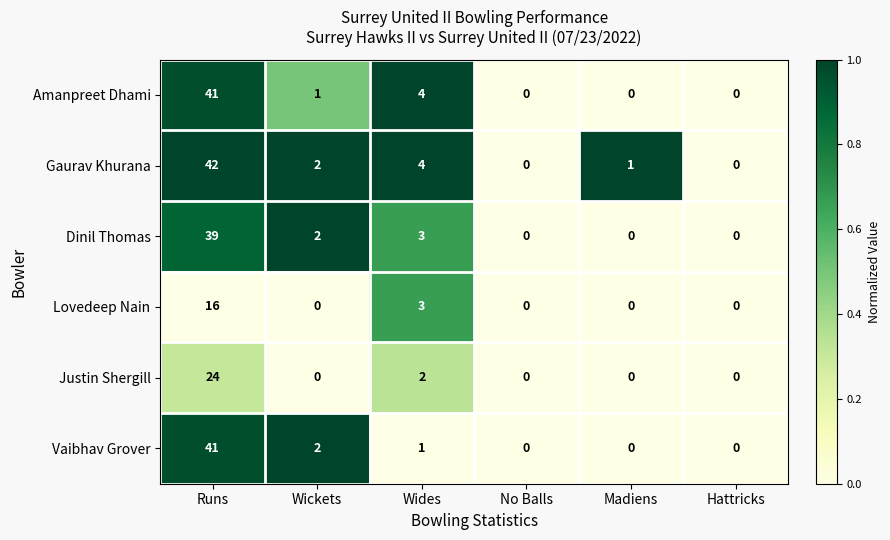

The value of Vaibhav Grover at Wickets is 1. True or false?

False